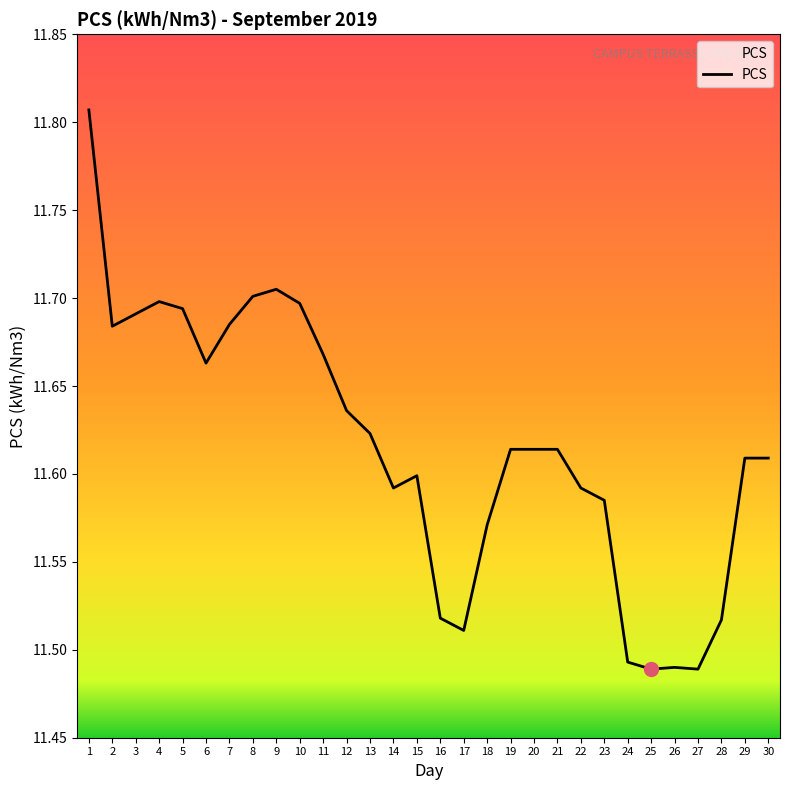

What is the difference between the maximum and minimum values?

0.3